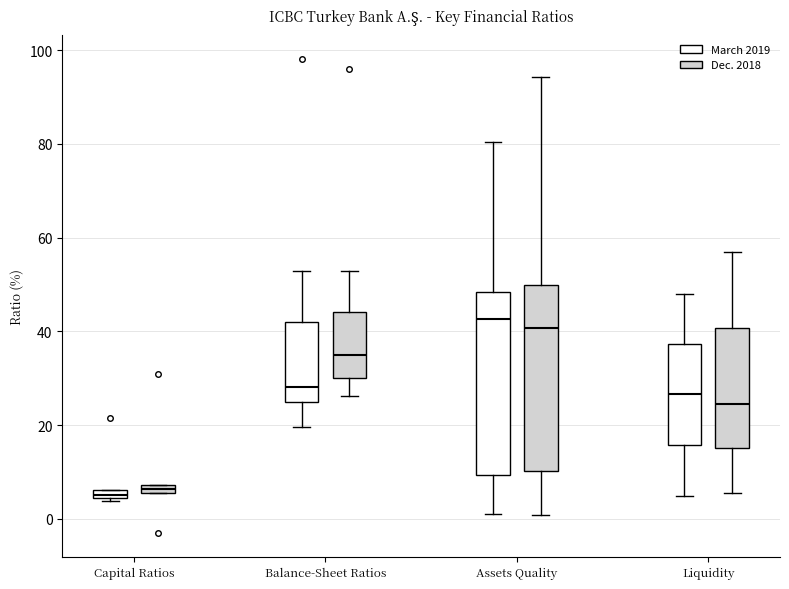

Where is the upper edge of the box for Liquidity (March 2019) on the y-axis? The values are not printed on the chart, so give them approximately, as read against the axis.

38